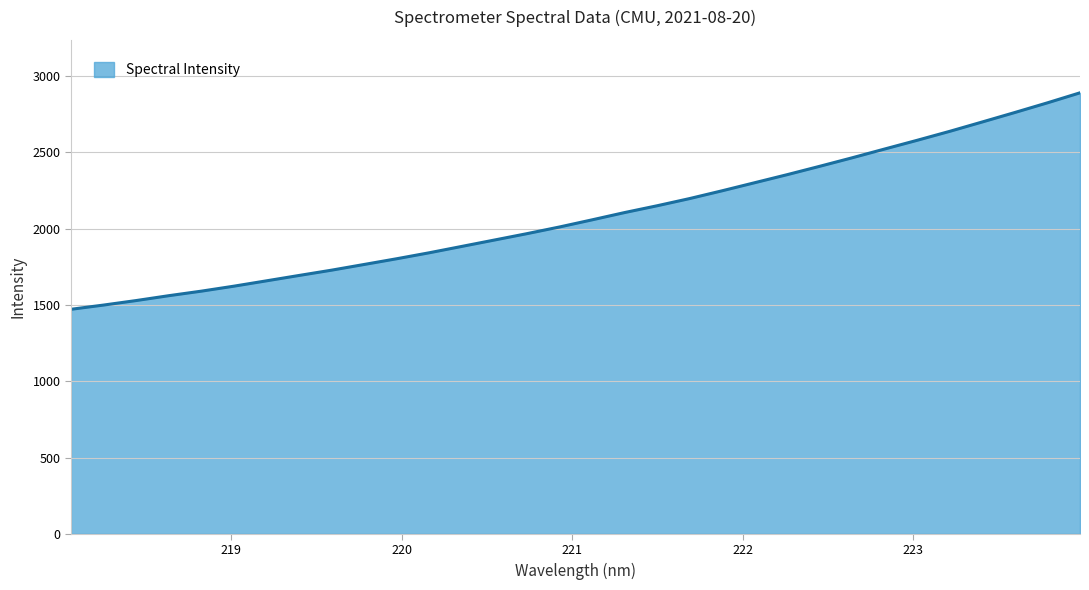

What is the greatest value displayed?

2890.8